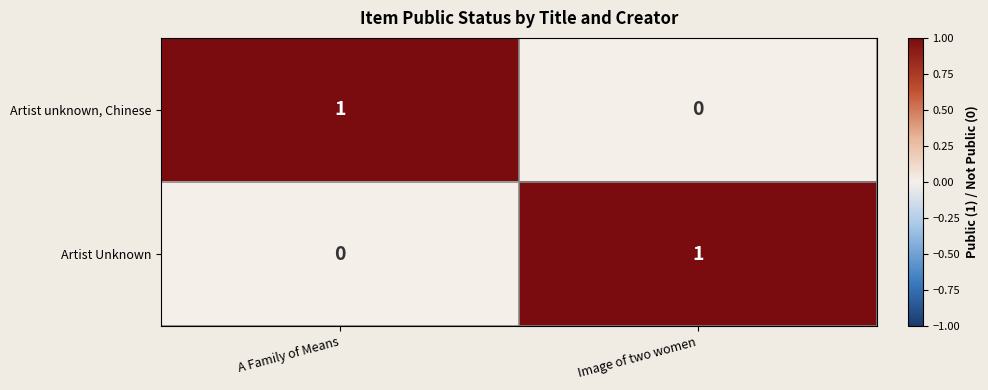

The Artist unknown, Chinese series shows 0 at Image of two women. True or false?

True